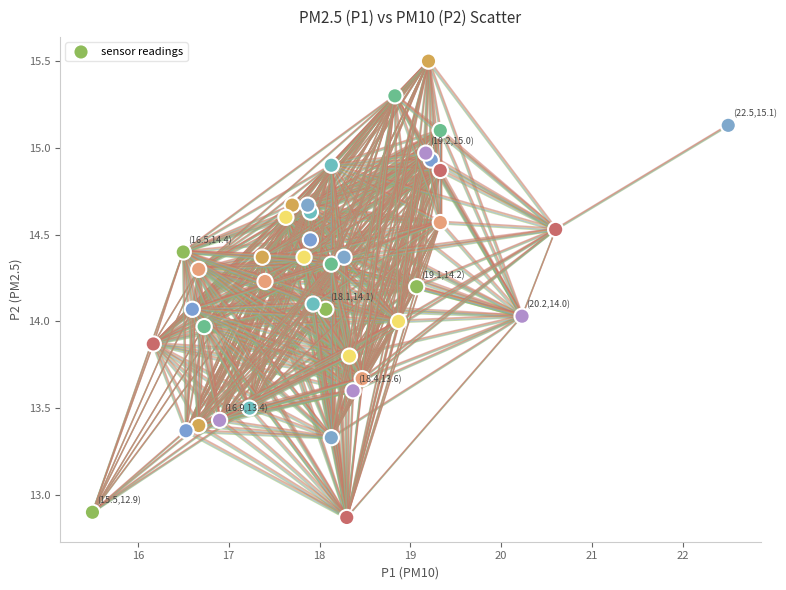

What is the range of X values (max minus min)?

7.0